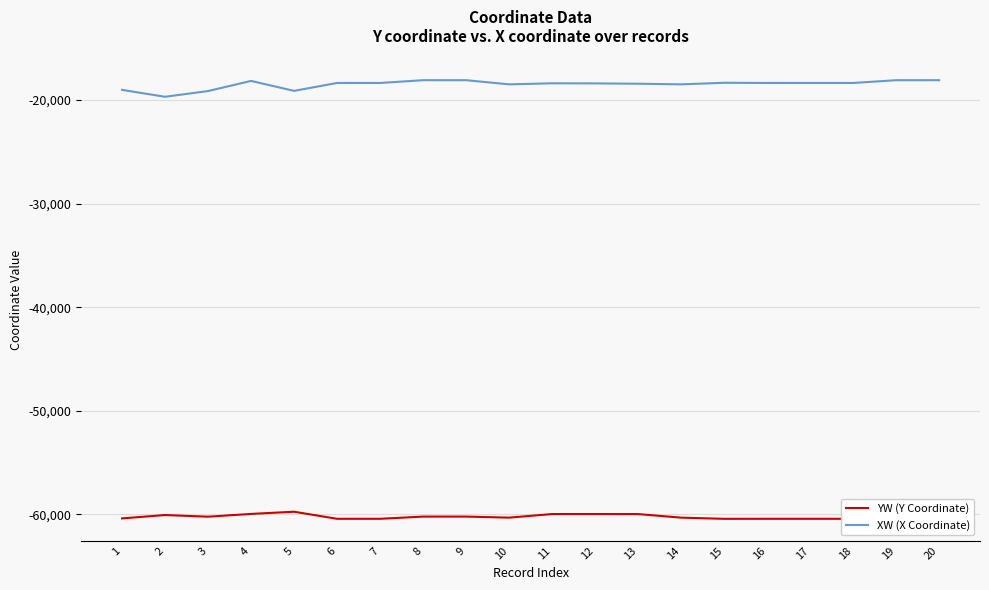

The value of YW (Y Coordinate) at 20 is -60216.8. True or false?

True